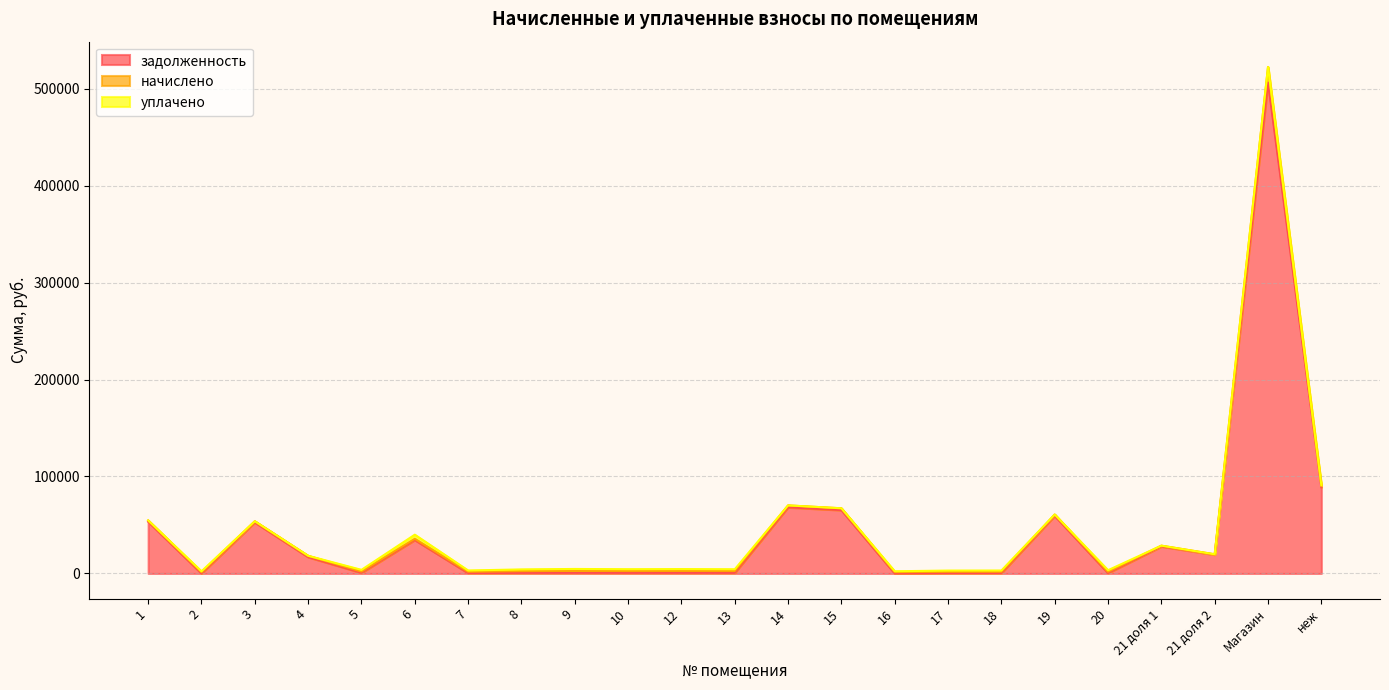

What is the difference between the highest and lowest values at 10?

1333.2